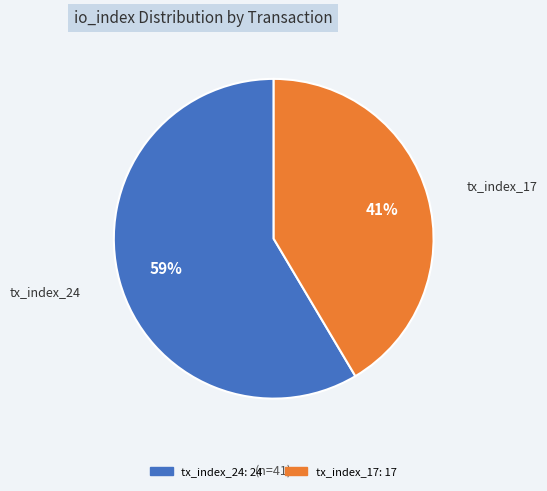

Approximately how many times larger is the value at tx_index_24 compared to tx_index_17?

1.4